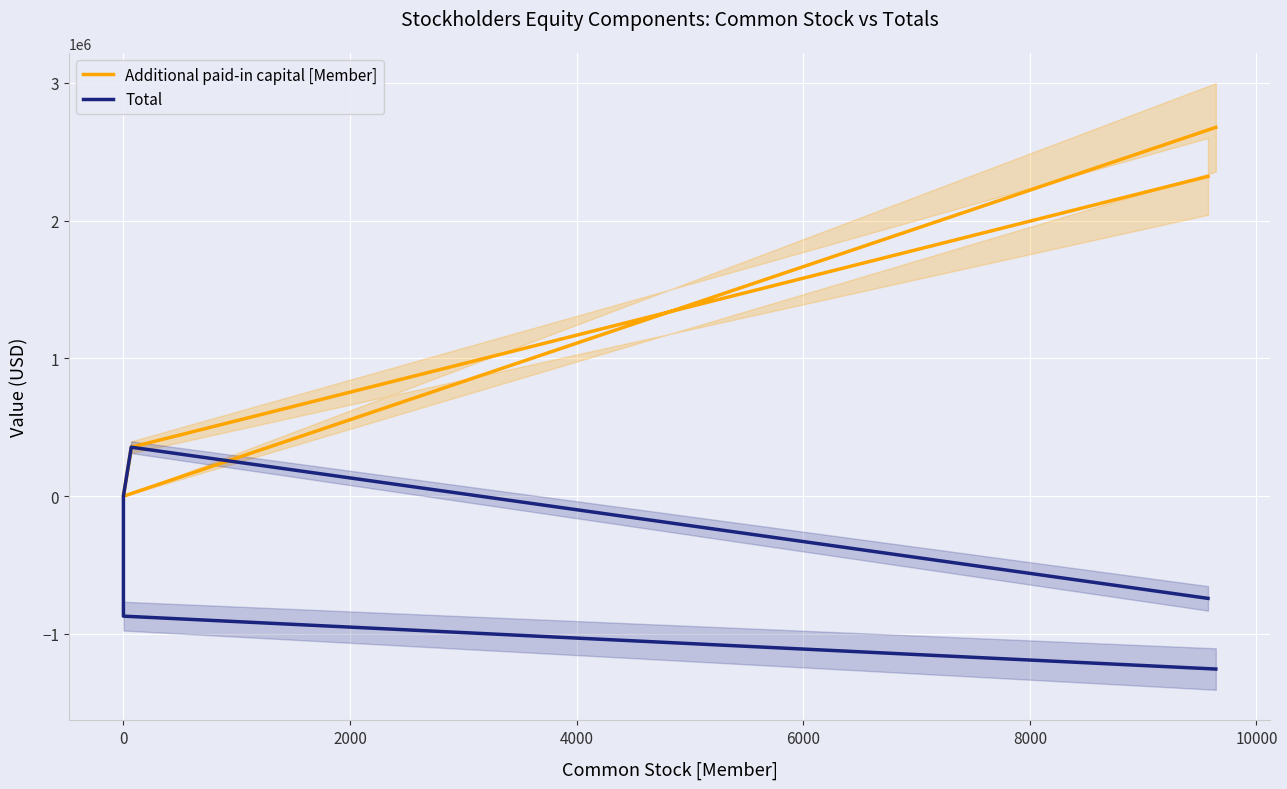

How many data points does each series have?

5